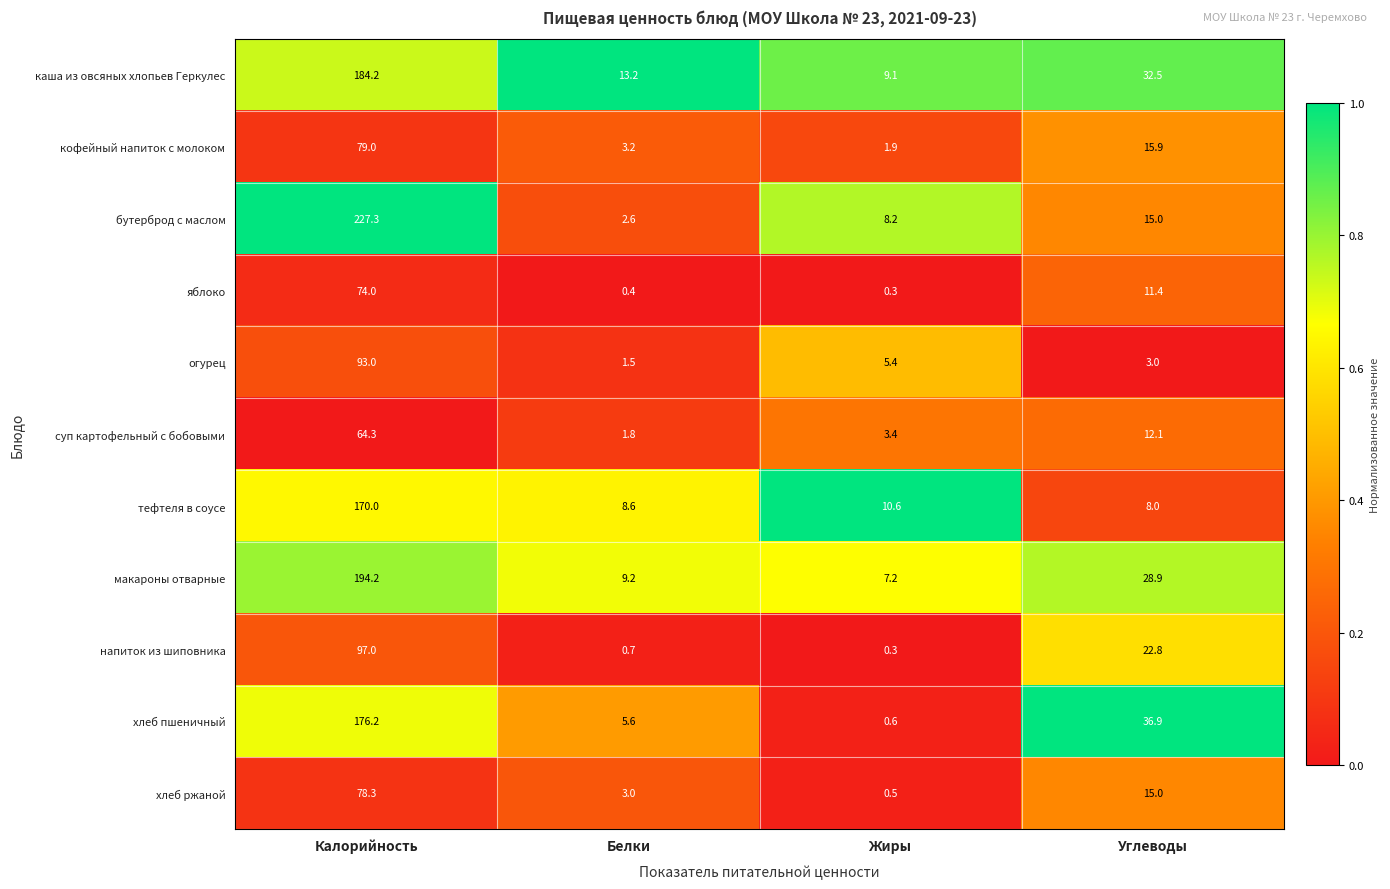

Which series has the largest range (max minus min)?

бутерброд с маслом